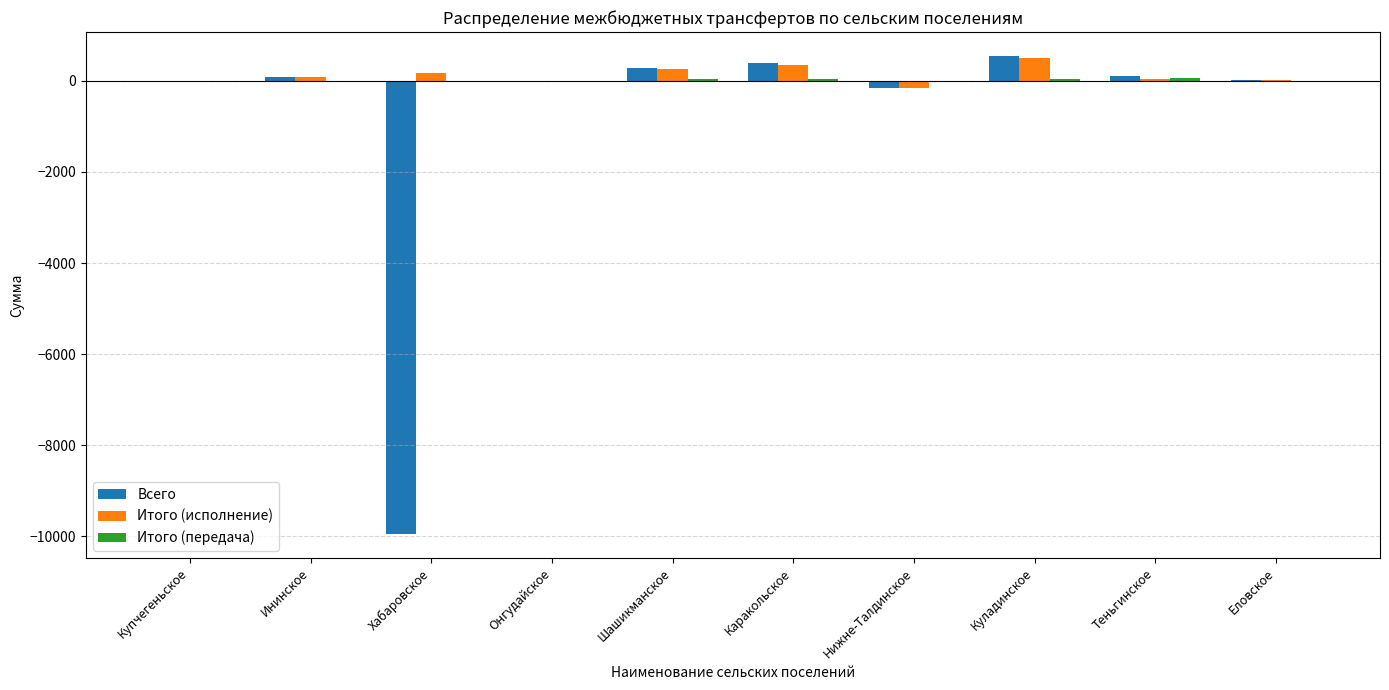

Which series has the largest range (max minus min)?

Всего